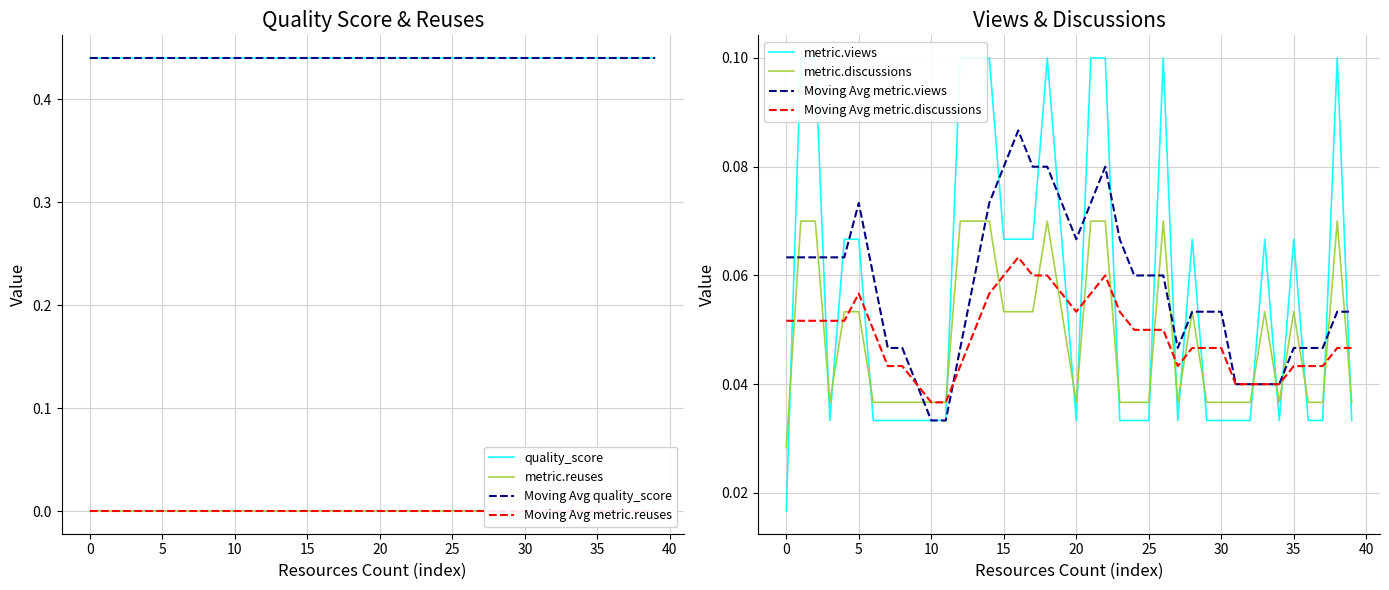

Does the chart have visible grid lines?

Yes